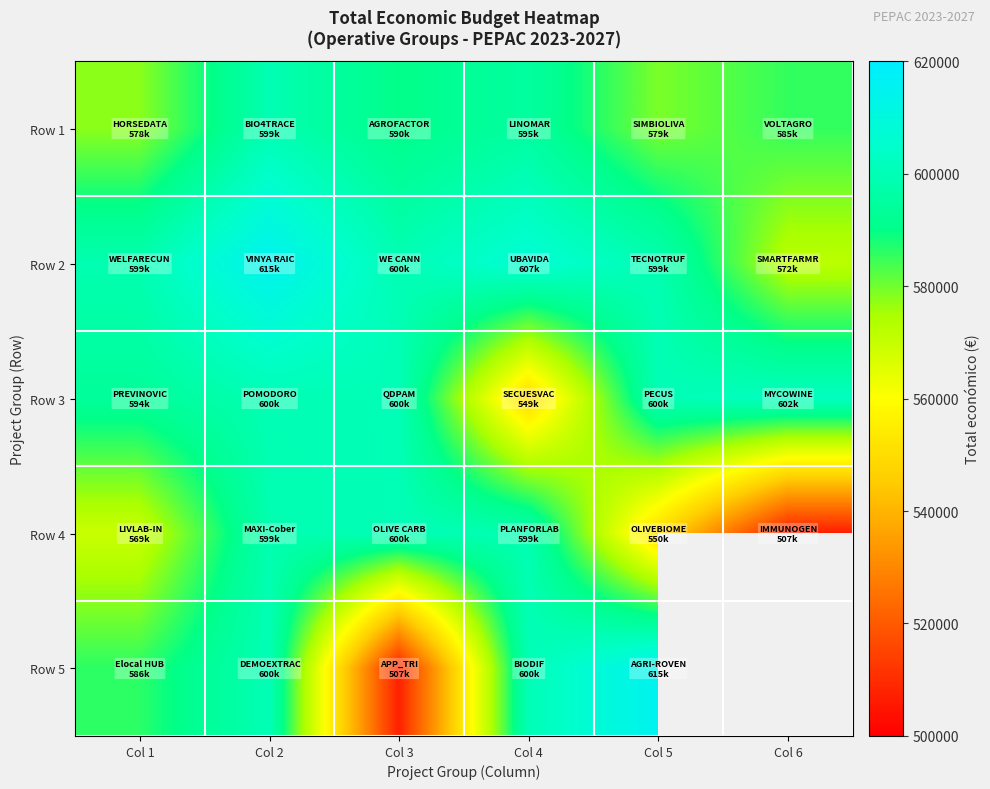

Which category has the highest value in the Row 4 series?

Col 3